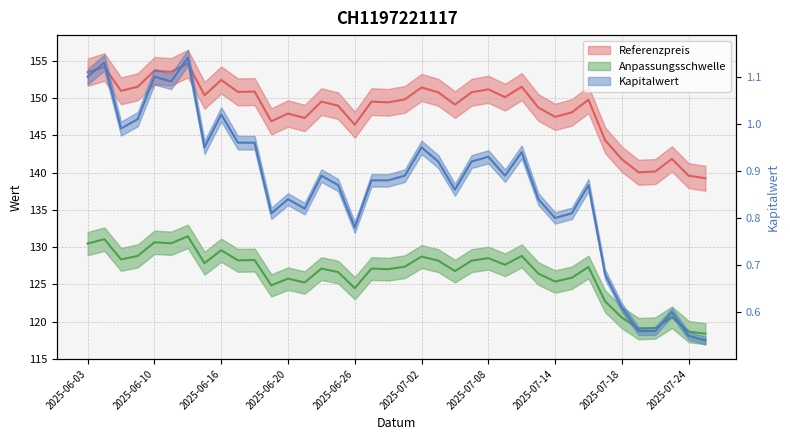

True or false: Anpassungsschwelle and Kapitalwert intersect in this chart.

False